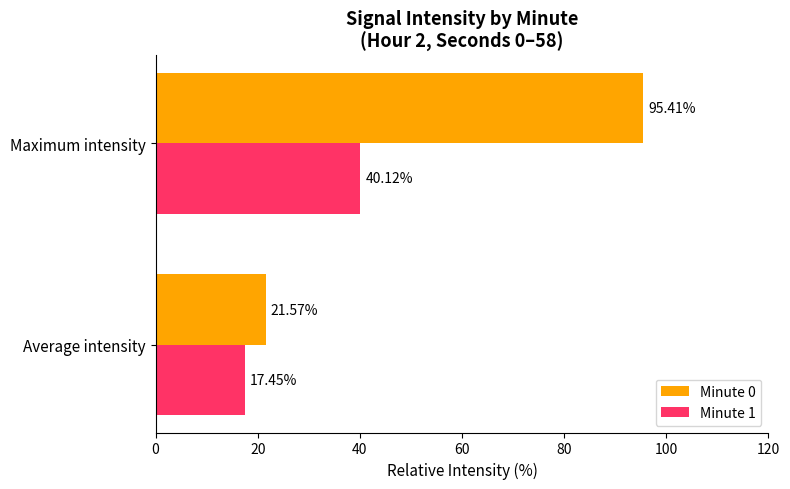

What is the total value across all series at Maximum intensity?

135.5